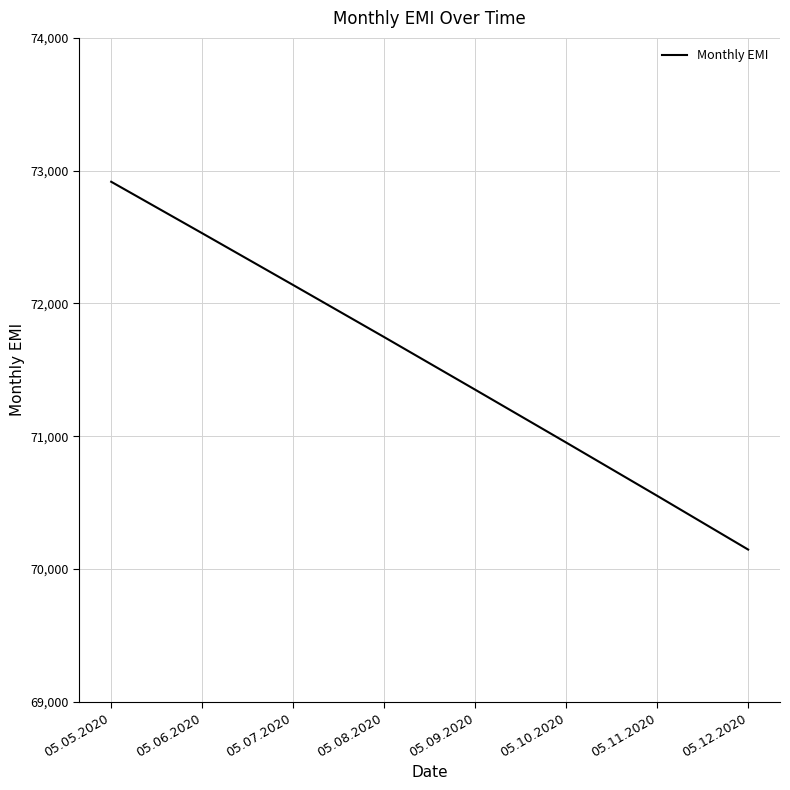

Reading left to right, transcribe all the data shown in this chart.

72916.7	72529.0	72139.0	71747.0	71351.0	70953.0	70552.0	70147.0